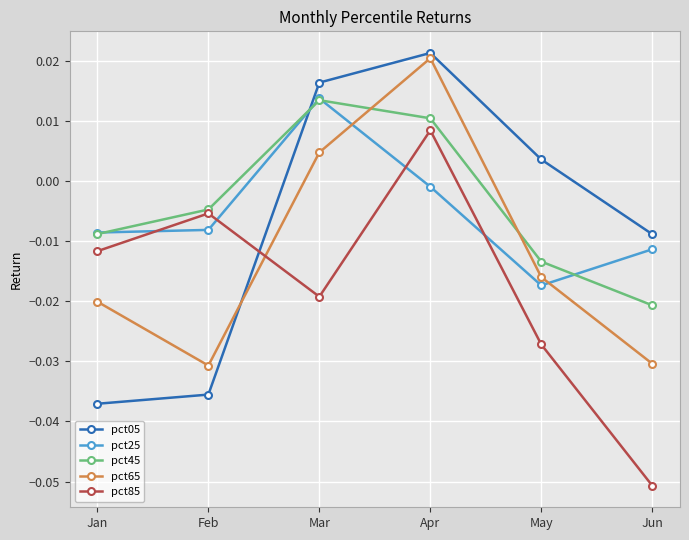

Between which two adjacent categories do pct05 and pct85 first intersect?

Feb and Mar